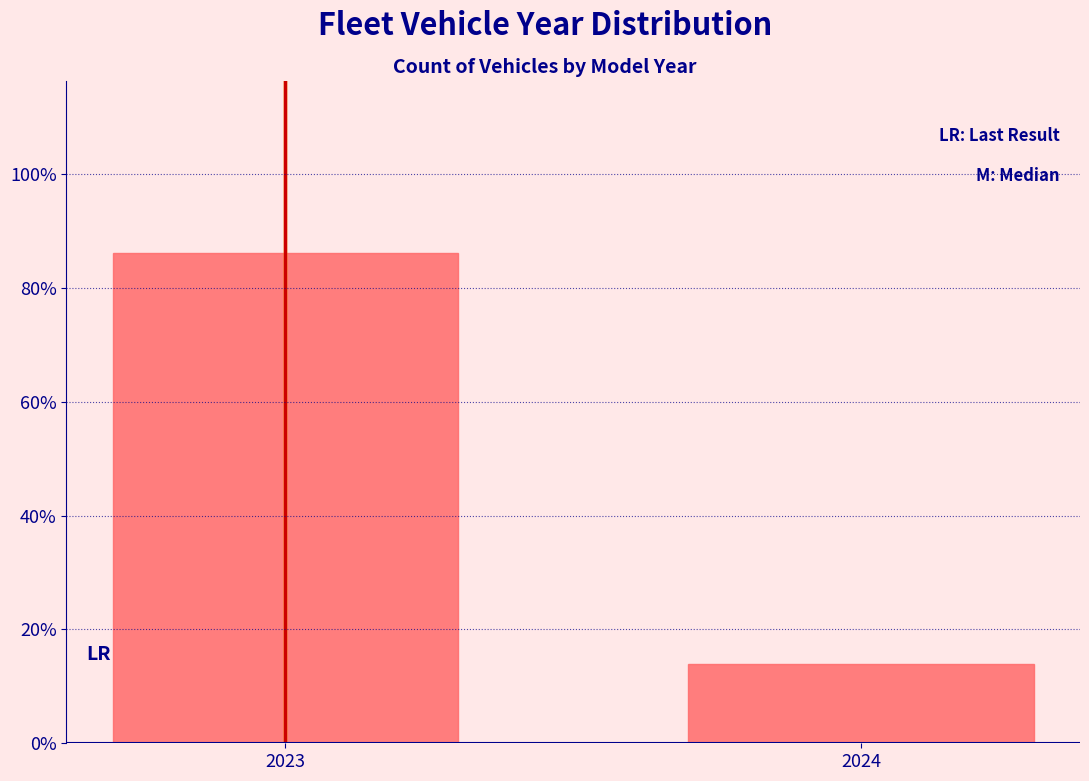

Reading left to right, transcribe all the data shown in this chart.

86.2	13.8